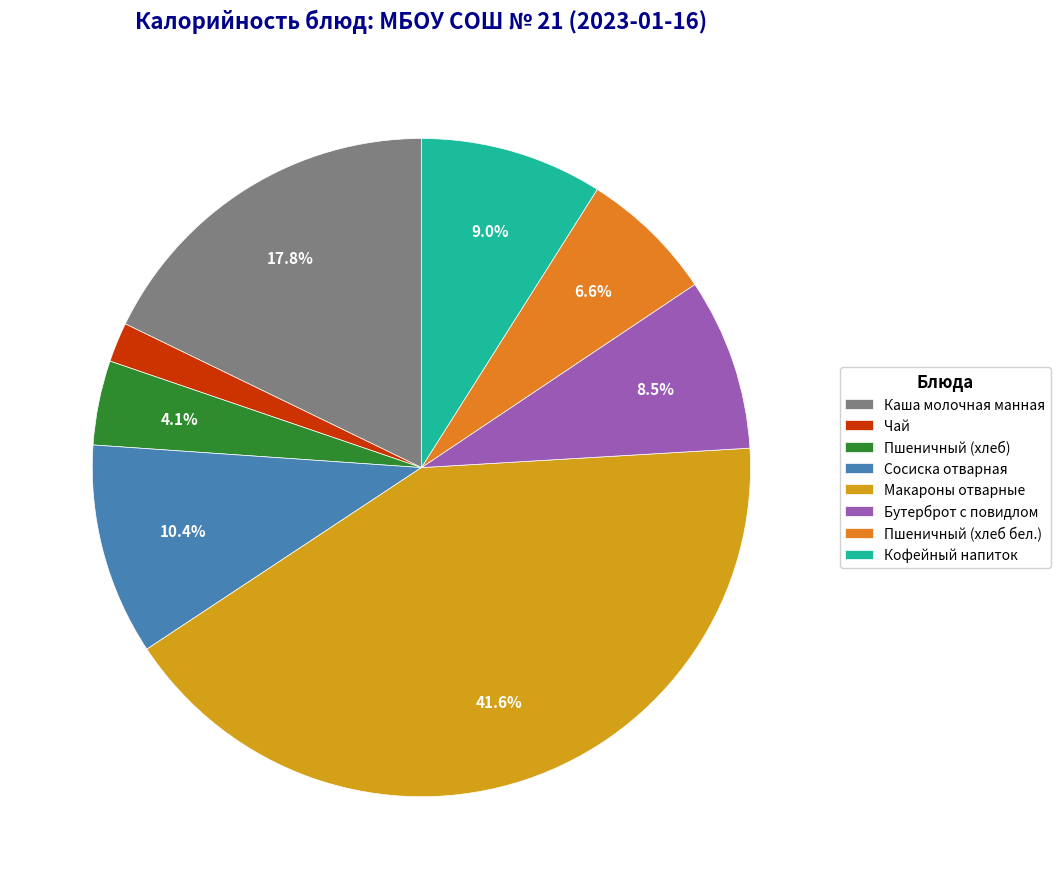

To the nearest percent, what is the combined percentage of Кофейный напиток and Пшеничный (хлеб бел.)?

16%